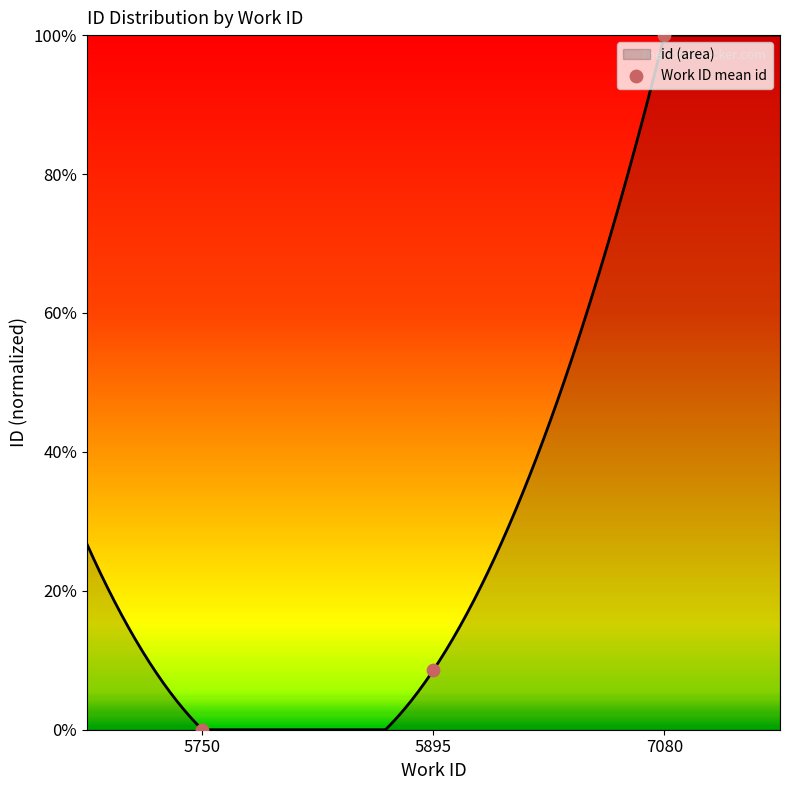

Which has a higher value, 5895 or 7080?

7080